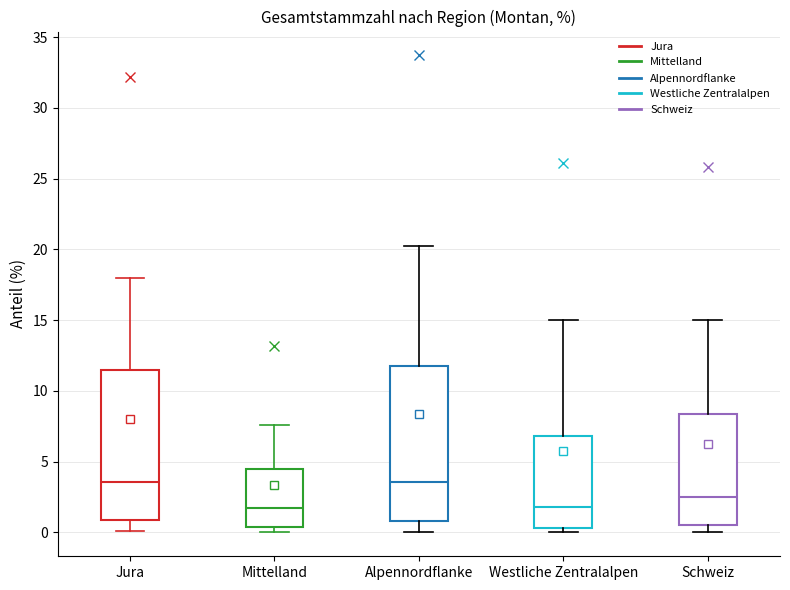

Reading left to right, read every box against the y-axis: the position of its median line, the range the box covers, and the ends of its whiskers. The values are not printed on the chart, so give them approximately, as read against the axis.

Jura: median 3.5, box 1.0 to 11.5, whiskers 0.0 to 18.0
Mittelland: median 1.5, box 0.5 to 4.5, whiskers 0.0 to 7.5
Alpennordflanke: median 3.5, box 1.0 to 11.5, whiskers 0.0 to 20.0
Westliche Zentralalpen: median 2.0, box 0.5 to 7.0, whiskers 0.0 to 15.0
Schweiz: median 2.5, box 0.5 to 8.5, whiskers 0.0 to 15.0